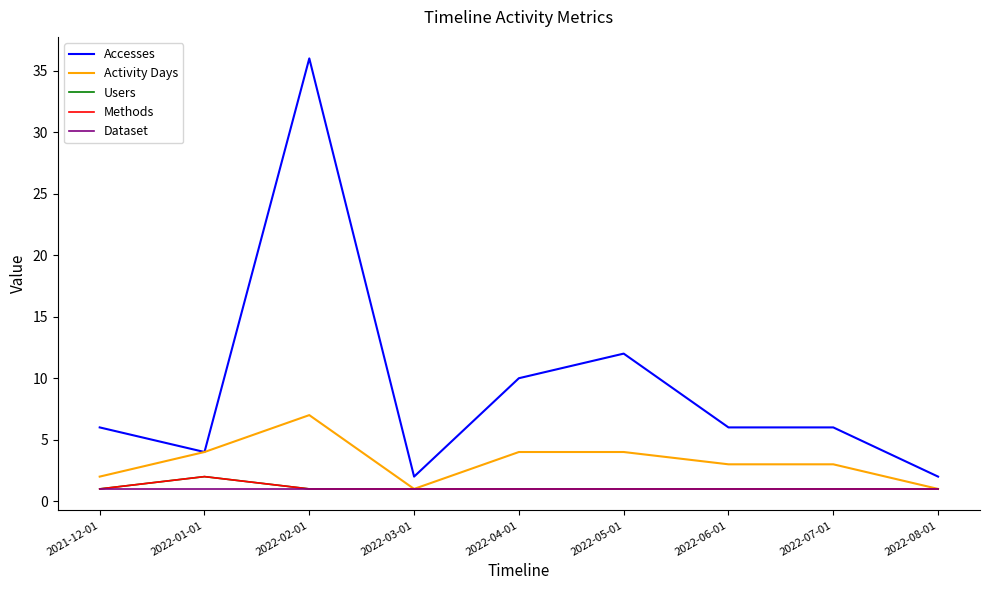

True or false: Methods and Accesses intersect in this chart.

False